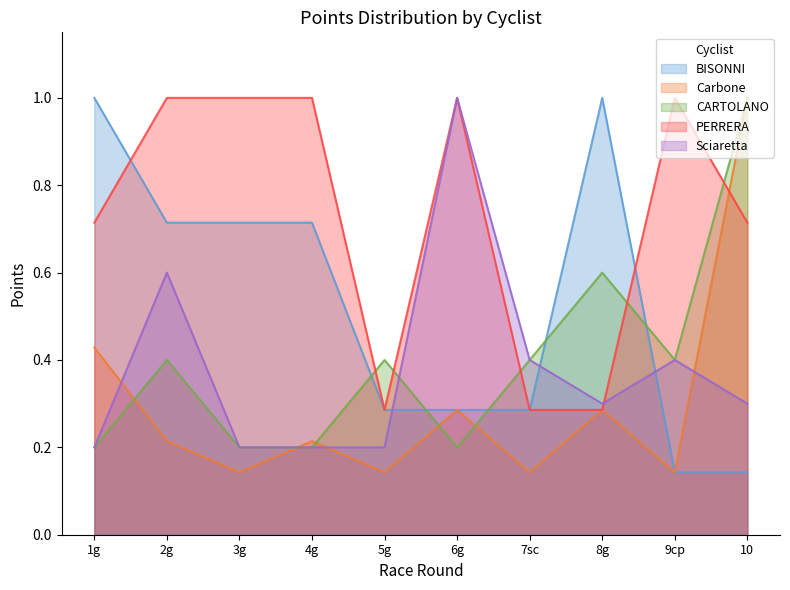

What is the approximate value of Sciaretta at 8g?

0.3